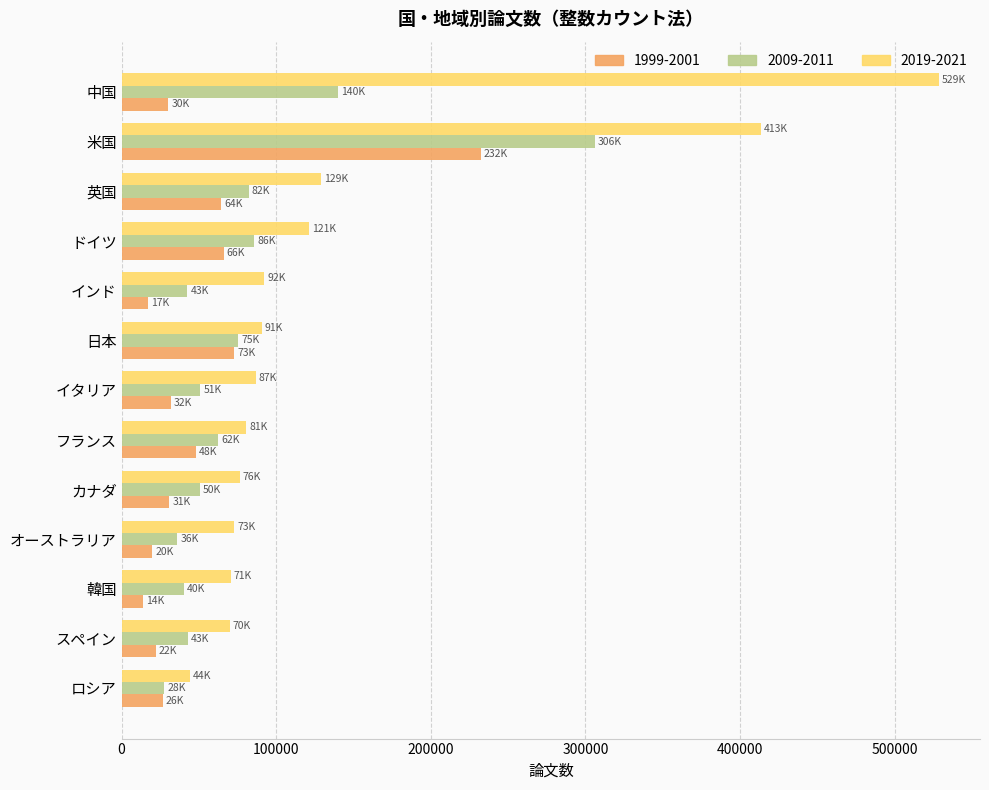

Which series has the largest total across all categories?

2019-2021